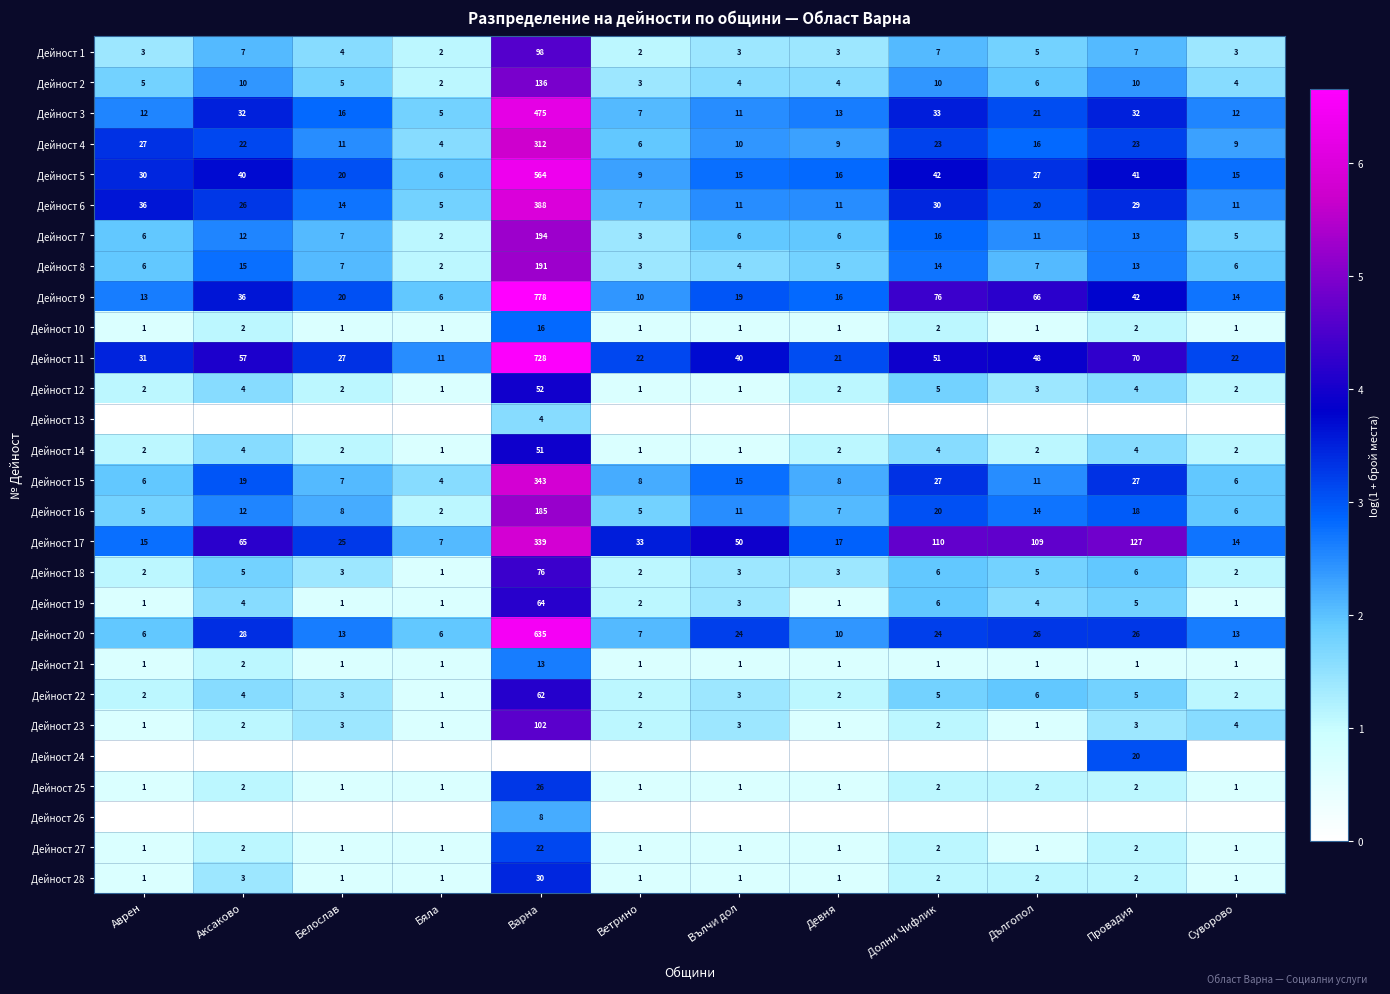

Where does the Дейност 20 series first go above 24?

Аксаково